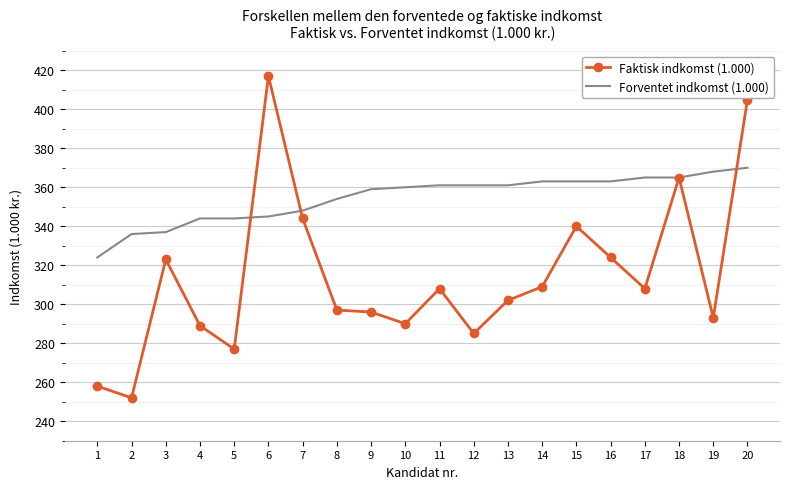

The value of Forventet indkomst (1.000) at 18 is 365. True or false?

True